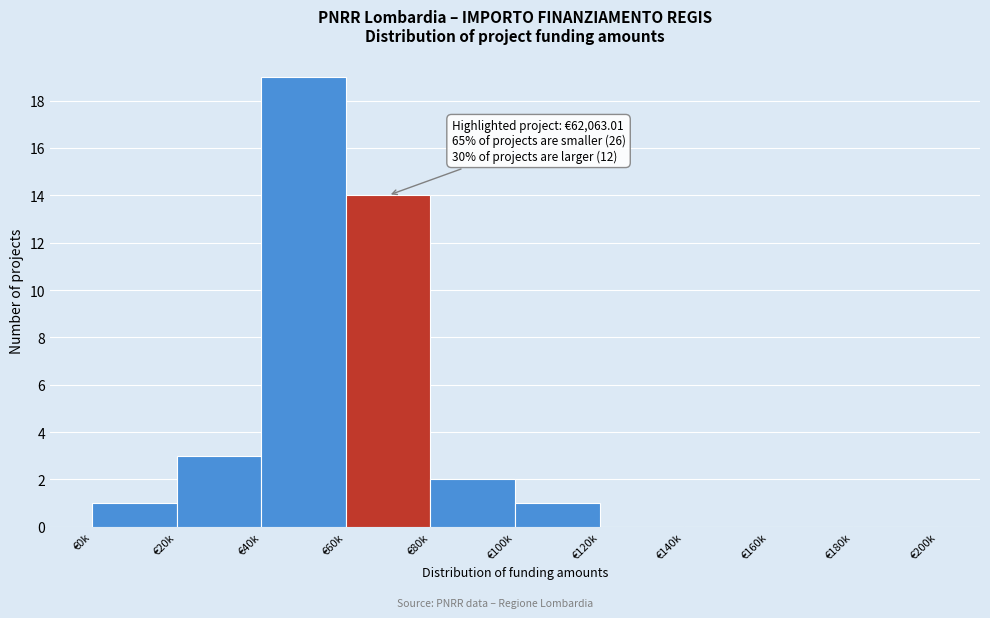

Reading left to right, list all the values displayed in this chart.

€0k=1	€20k=3	€40k=19	€60k=14	€80k=2	€100k=1	€120k=0	€140k=0	€160k=0	€180k=0